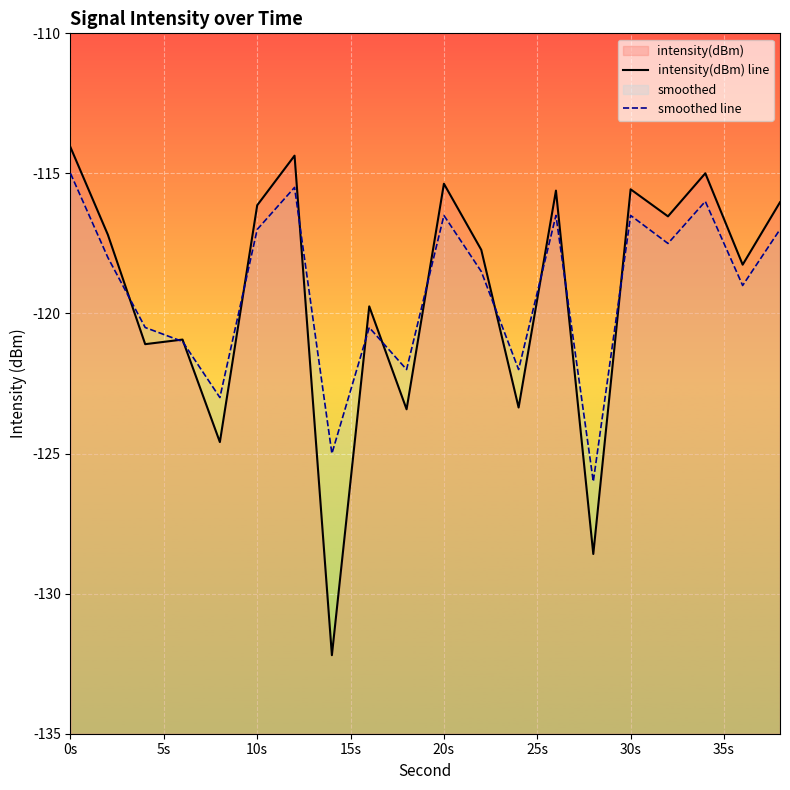

Does the chart display data point markers on the line(s)?

No